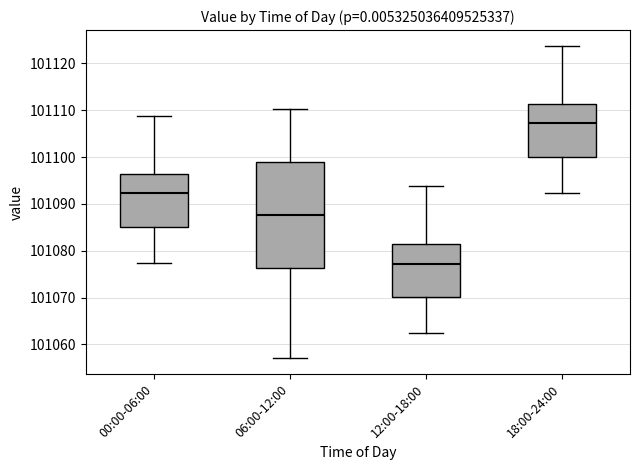

Reading left to right, read every box against the y-axis: the position of its median line, the range the box covers, and the ends of its whiskers. The values are not printed on the chart, so give them approximately, as read against the axis.

00:00-06:00: median 101092, box 101085 to 101096, whiskers 101077 to 101109
06:00-12:00: median 101088, box 101076 to 101099, whiskers 101057 to 101110
12:00-18:00: median 101077, box 101070 to 101081, whiskers 101062 to 101094
18:00-24:00: median 101107, box 101100 to 101111, whiskers 101092 to 101124